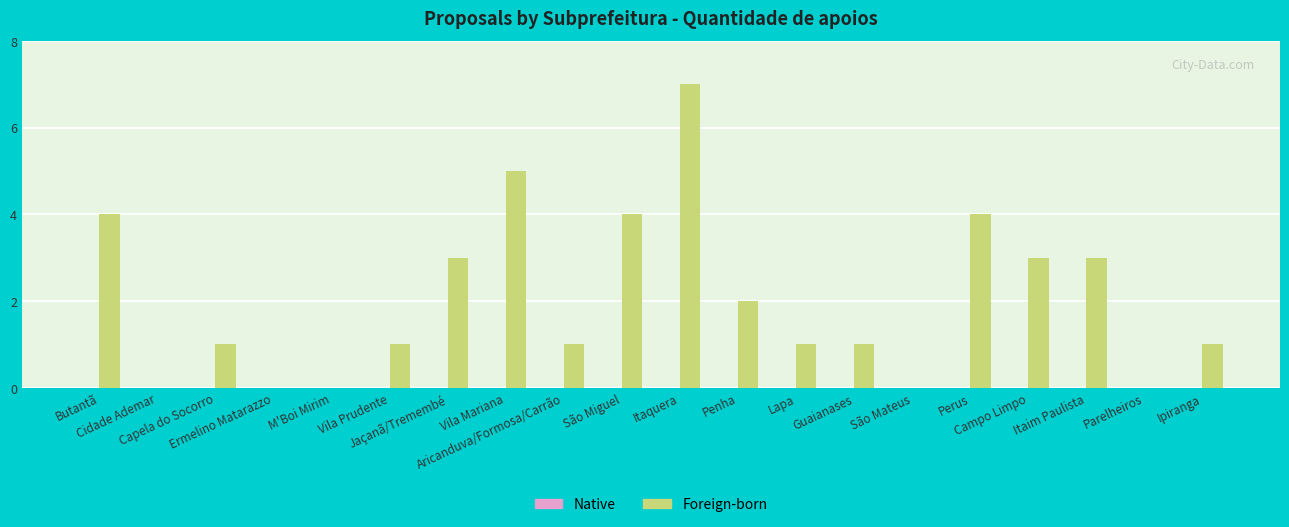

How many categories are shown in the chart?

20